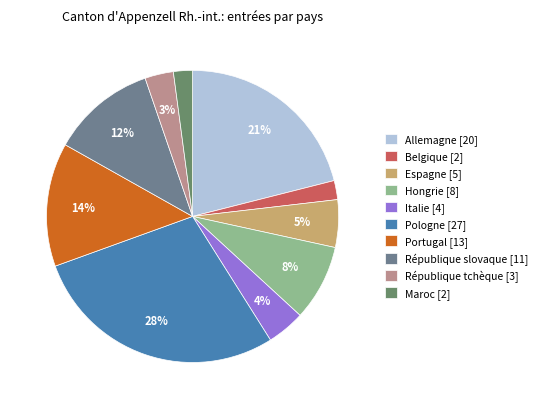

Approximately how many times larger is the value at République tchèque compared to Portugal?

0.2